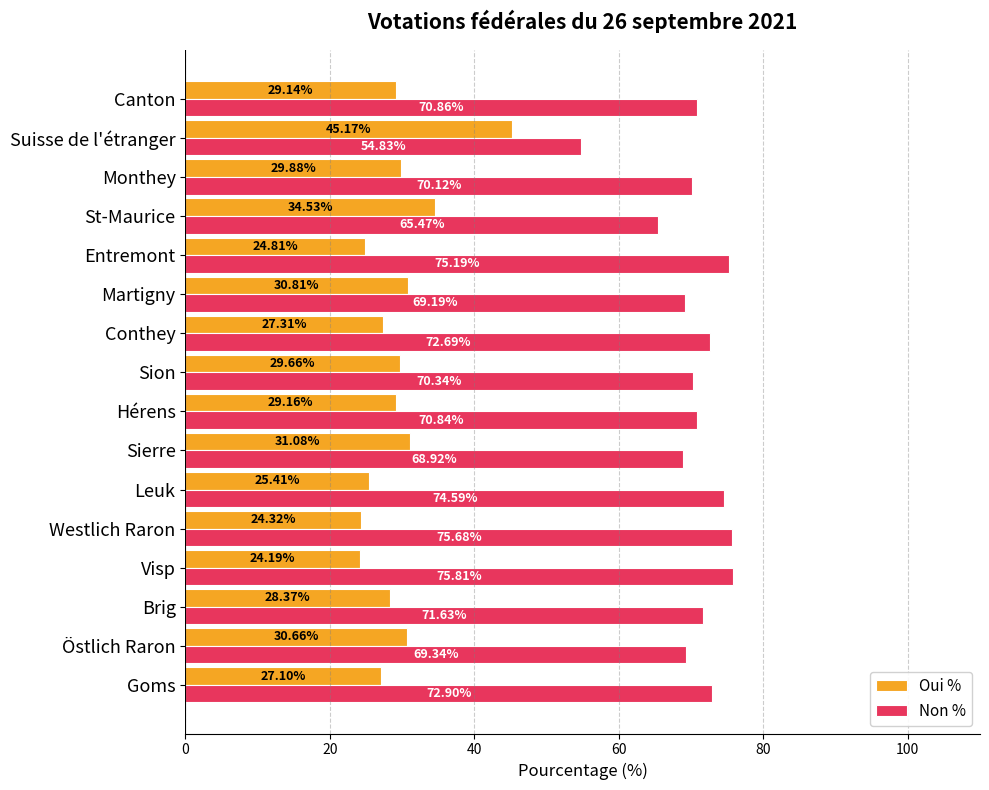

What is the difference between the maximum and second lowest values in the Non % series?

10.3